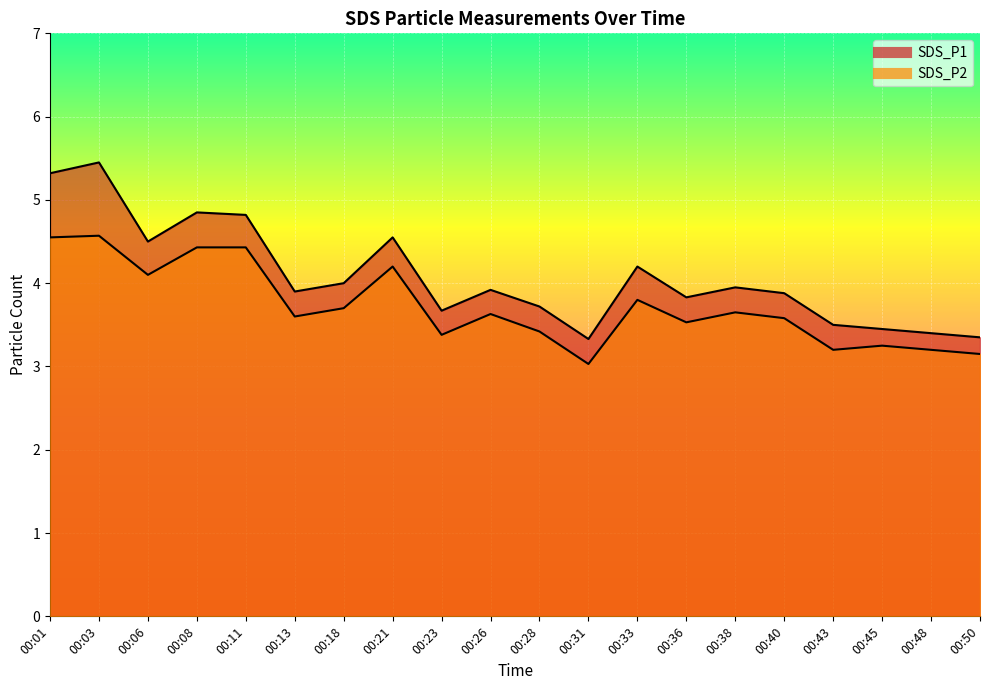

Between 00:33 and 00:50, which series saw the biggest shift?

SDS_P1